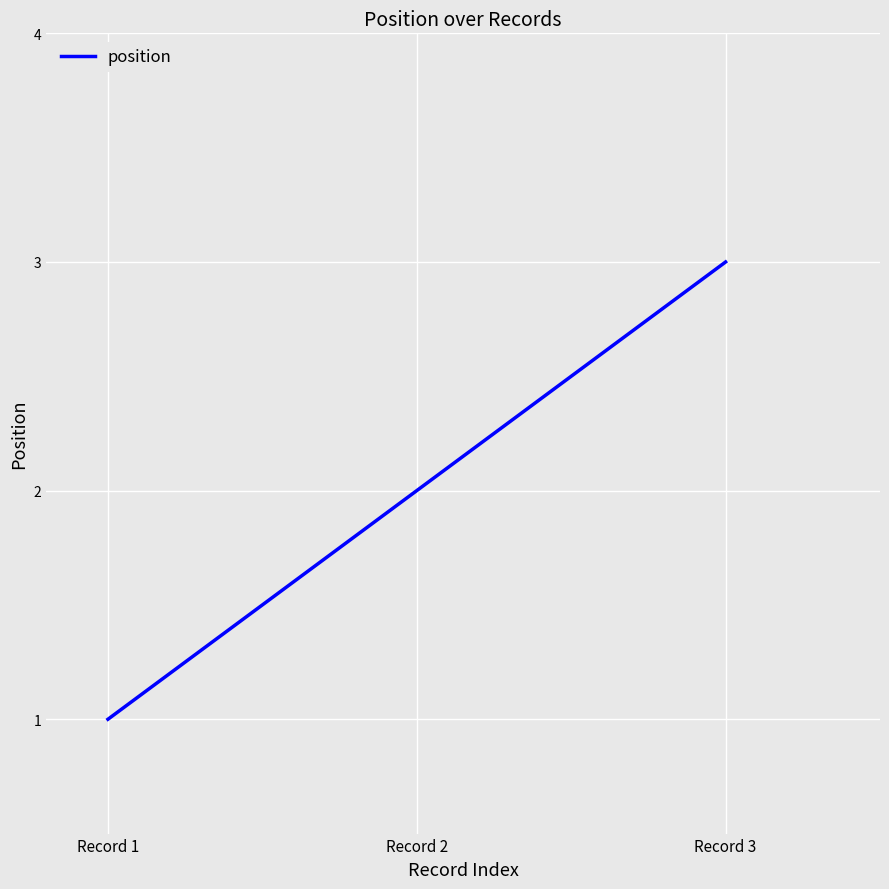

What is the greatest value displayed?

3